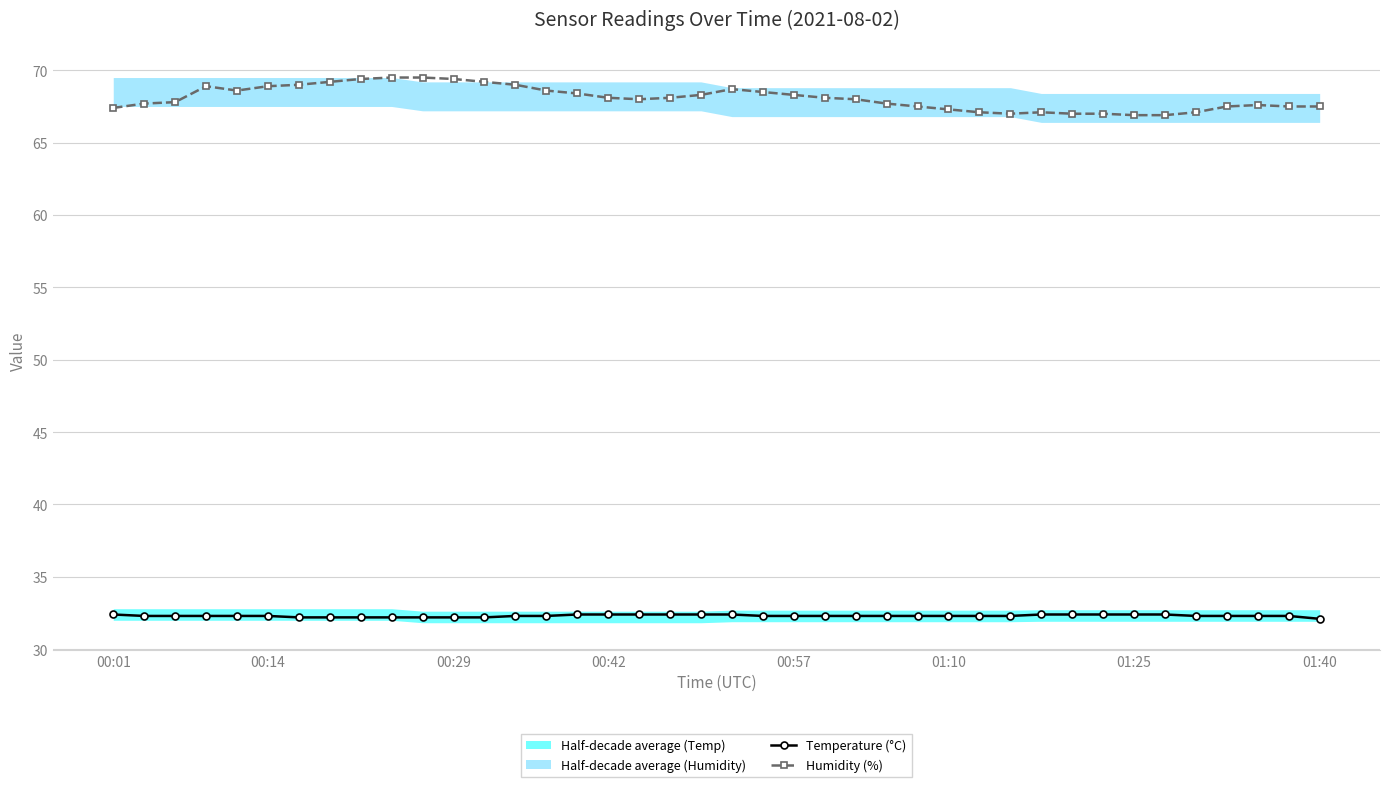

What is the difference between the maximum and minimum values in the Humidity (%) series?

2.6